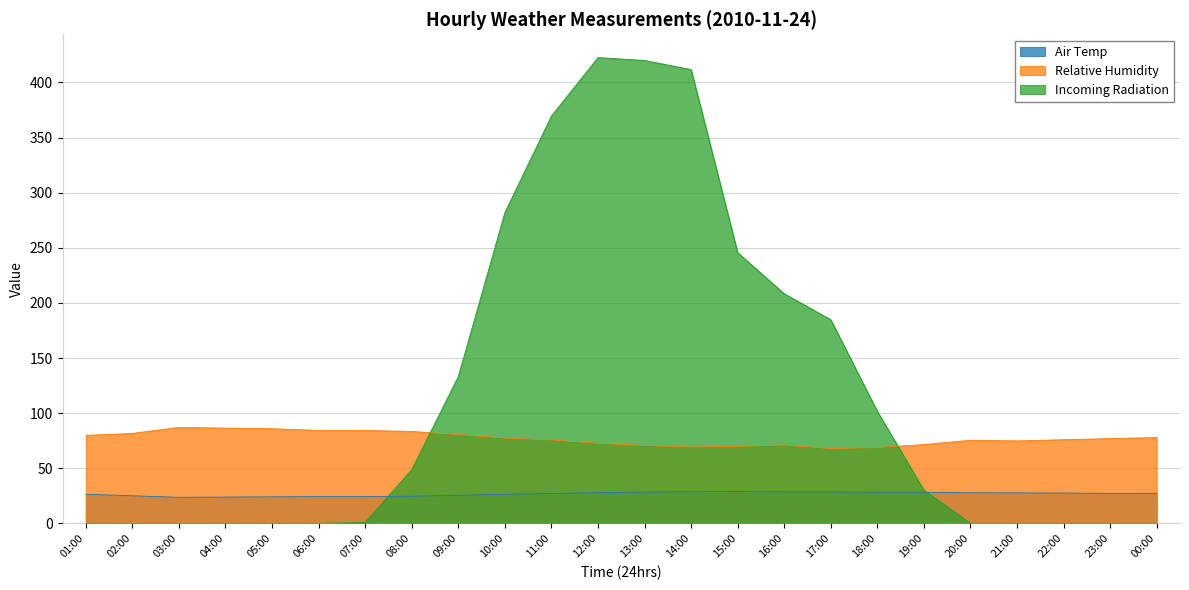

How many intersections are there between Incoming Radiation and Air Temp?

2